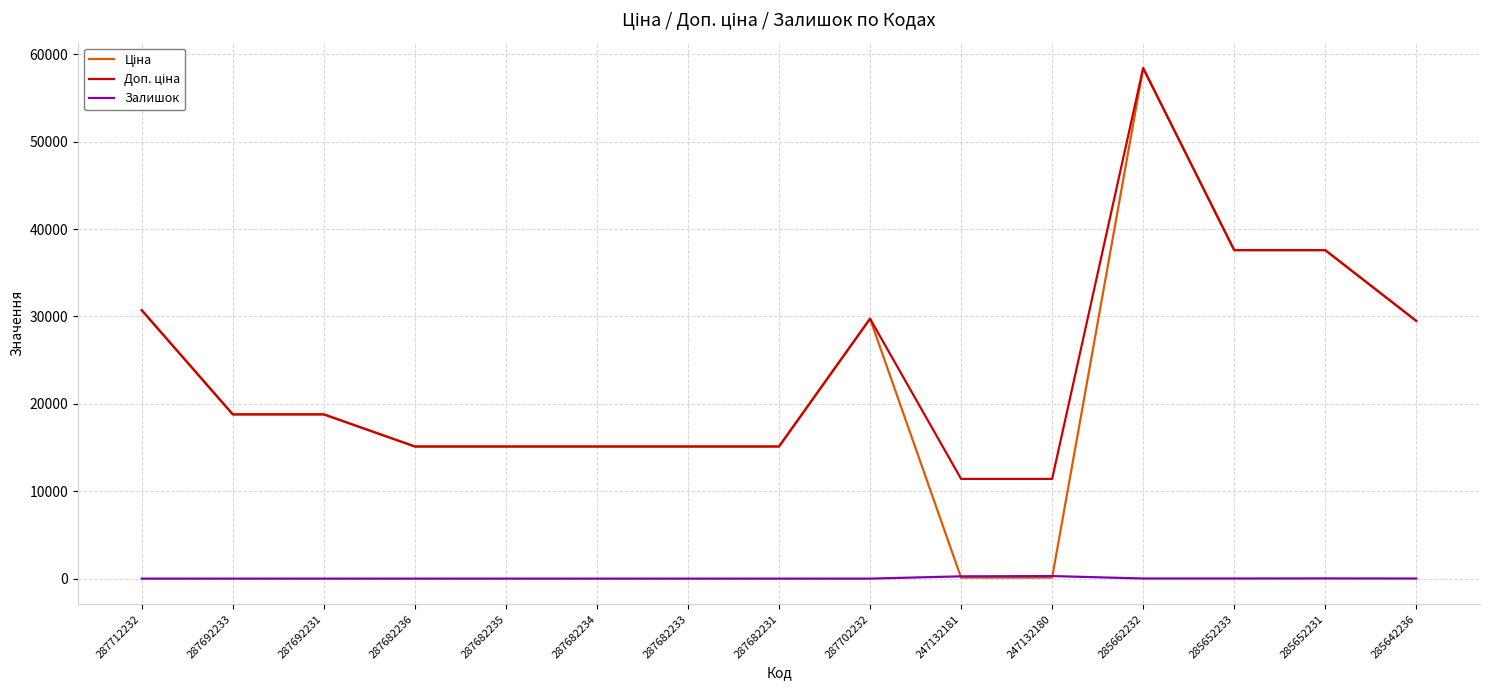

Which label corresponds to the largest value in the chart?

285662232